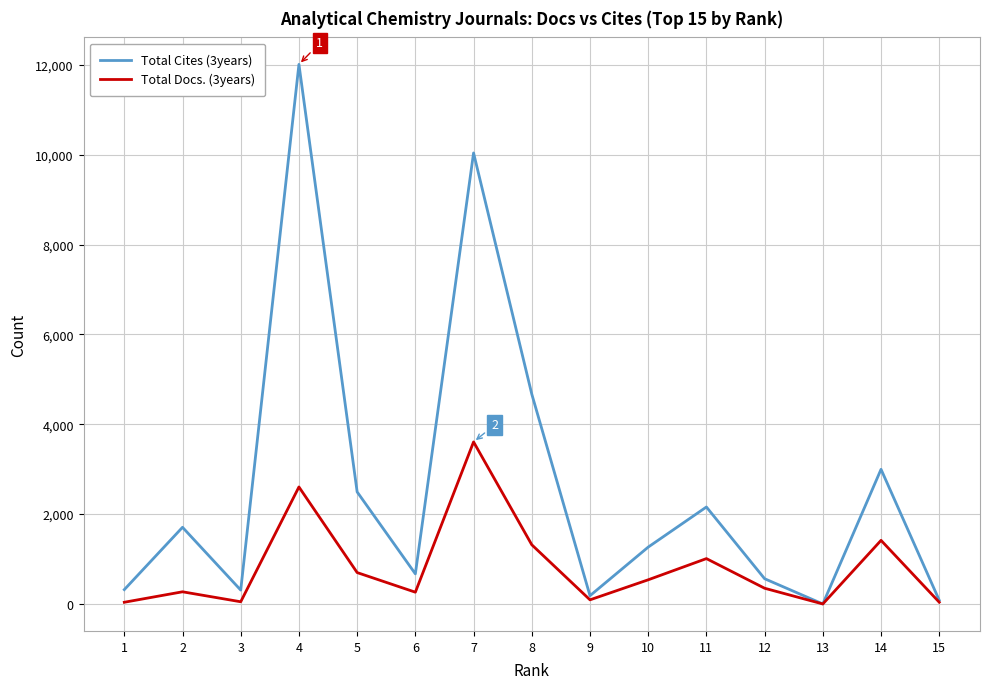

At 5, list the series in order from largest to smallest.

Total Cites (3years), Total Docs. (3years)